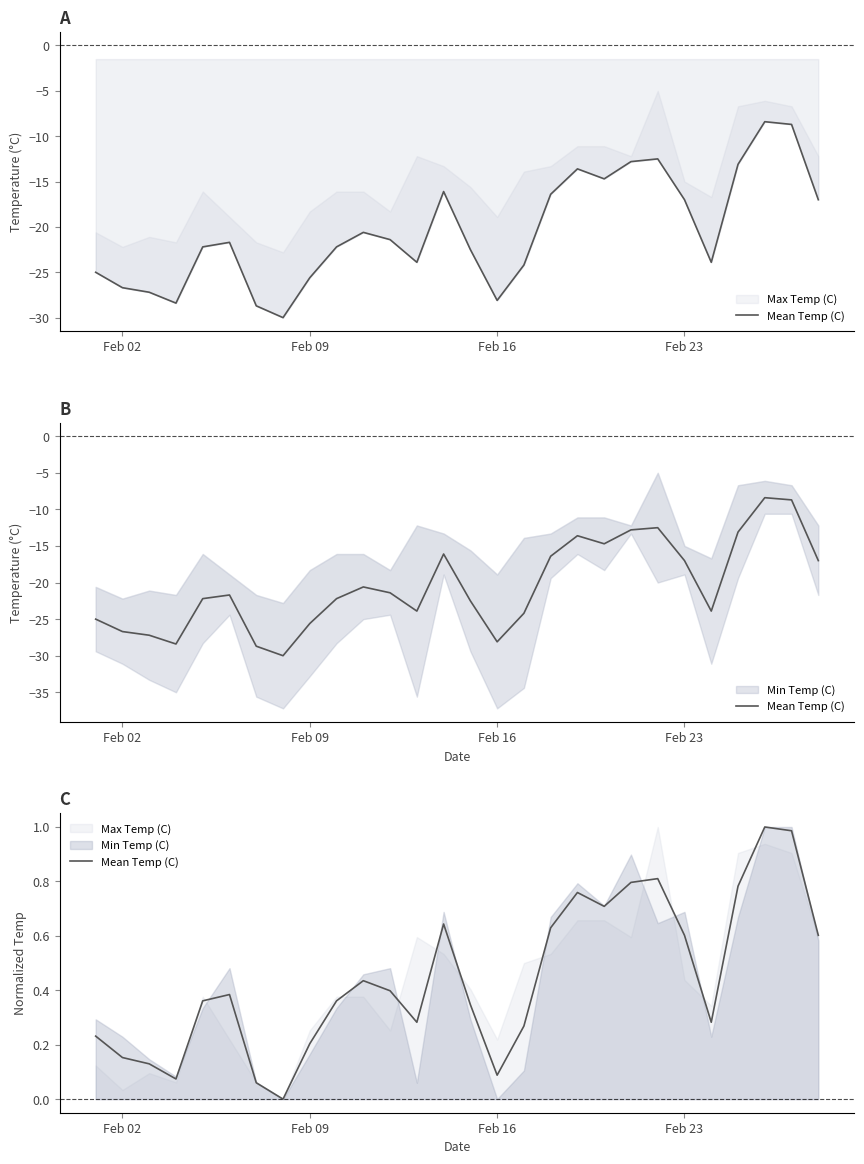

What is the difference between the values at Feb 09 and Feb 23?

0.4